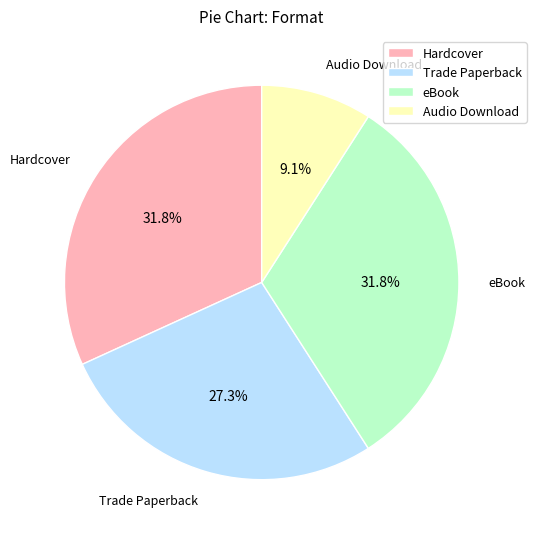

To the nearest percent, what portion does Hardcover represent?

32%